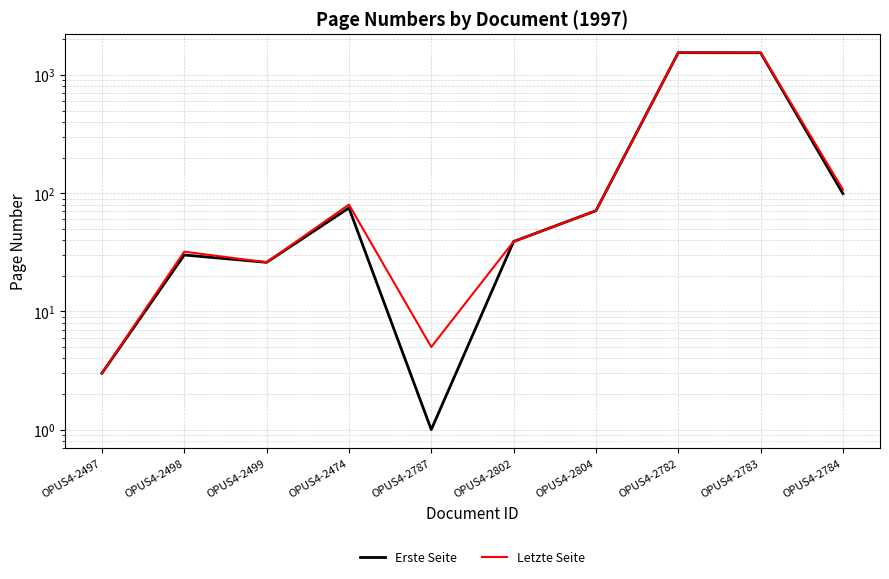

What is the label of the 6th point from the right?

OPUS4-2787